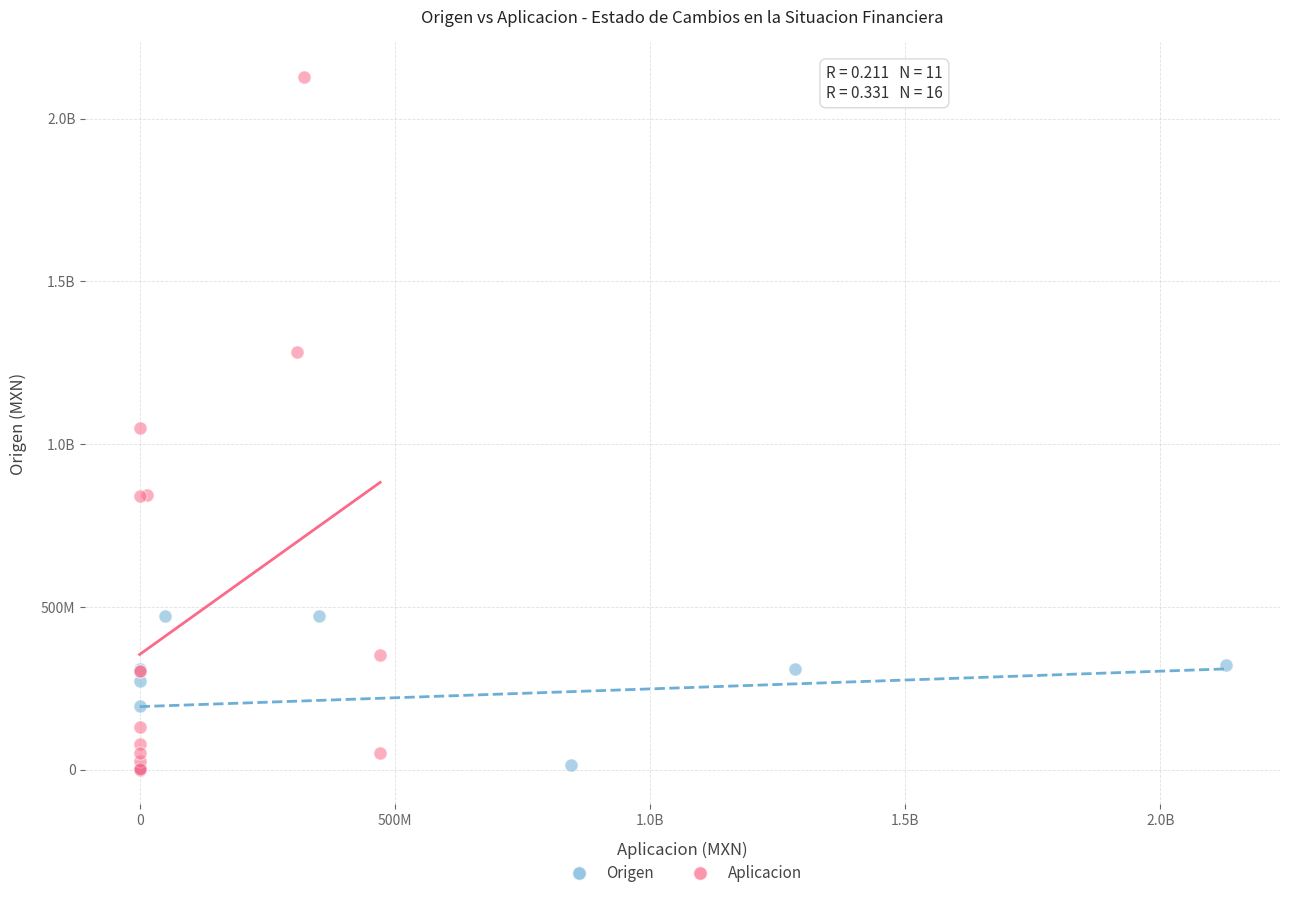

What are all the series names shown in the legend?

Origen, Aplicacion